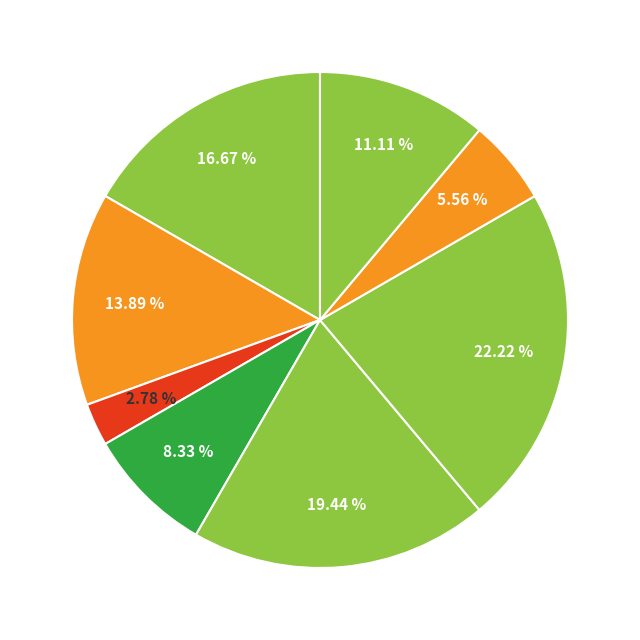

How many slices are in this pie chart?

8